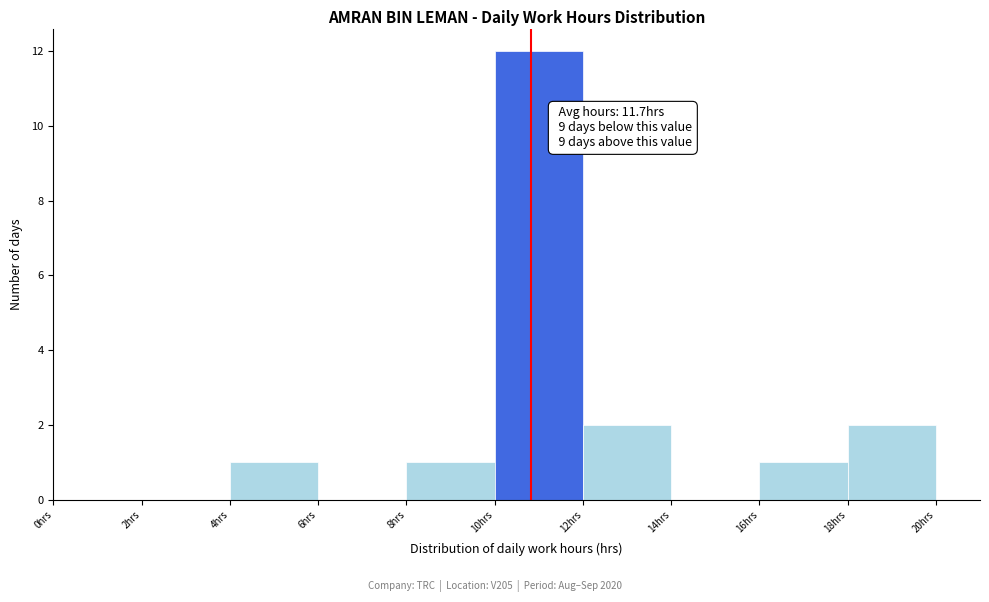

Over which range of the x-axis is the bar tallest?

10 to 12